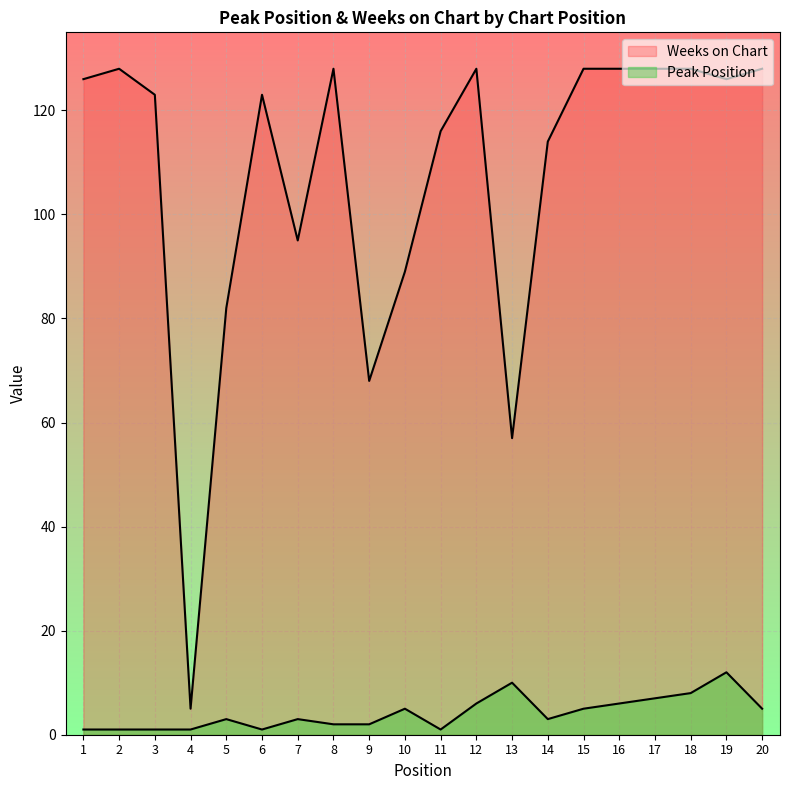

How many categories are shown in the chart?

20